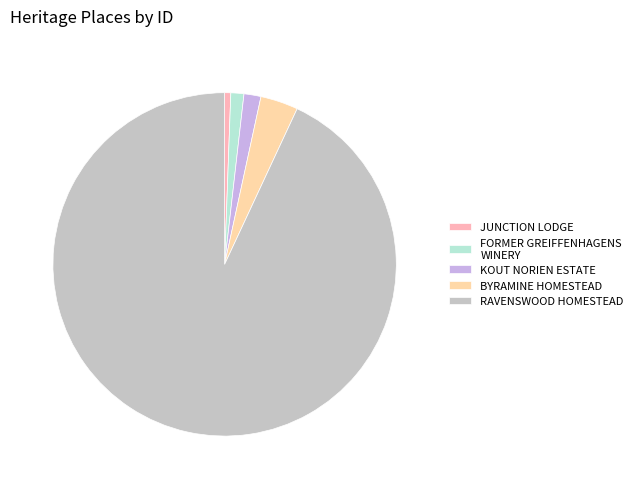

Which has a higher value, BYRAMINE HOMESTEAD or JUNCTION LODGE?

BYRAMINE HOMESTEAD